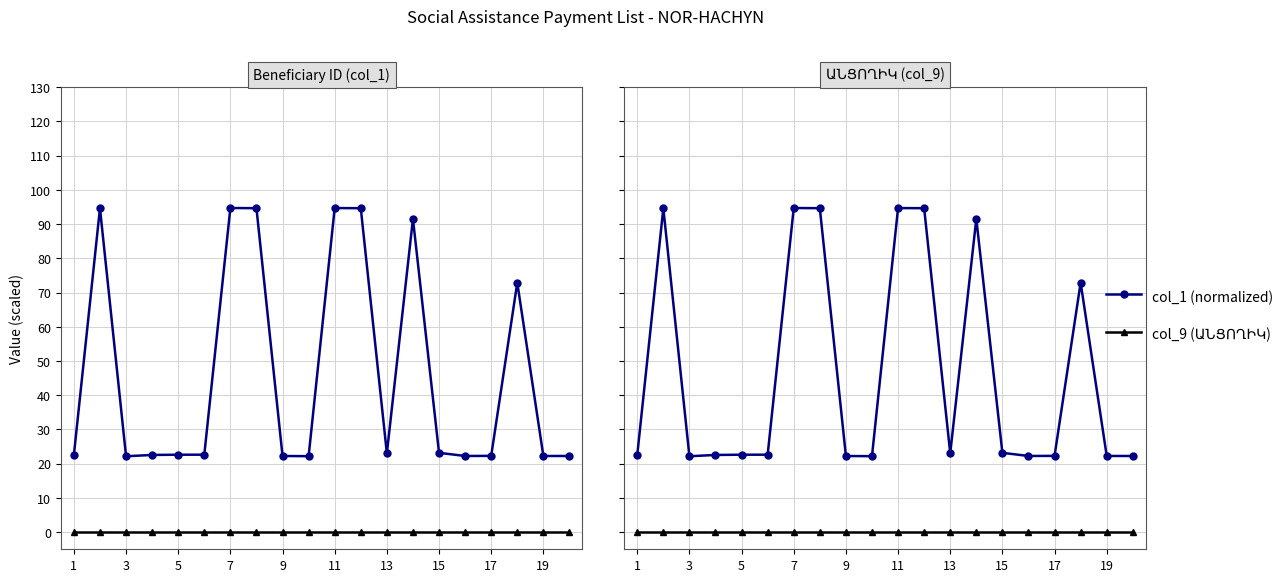

At which label does col_1 (normalized) reach its minimum?

3